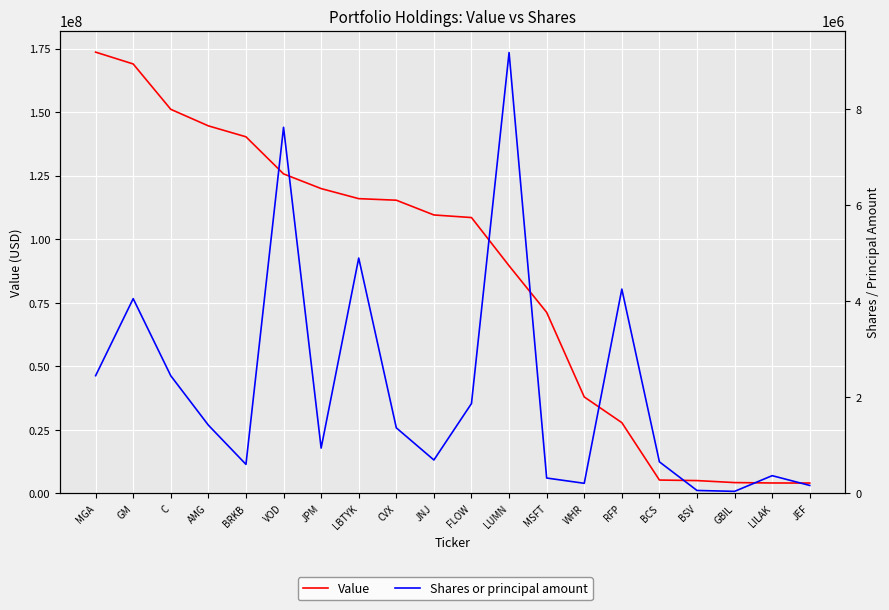

What are all the series names shown in the legend?

Value, Shares or principal amount